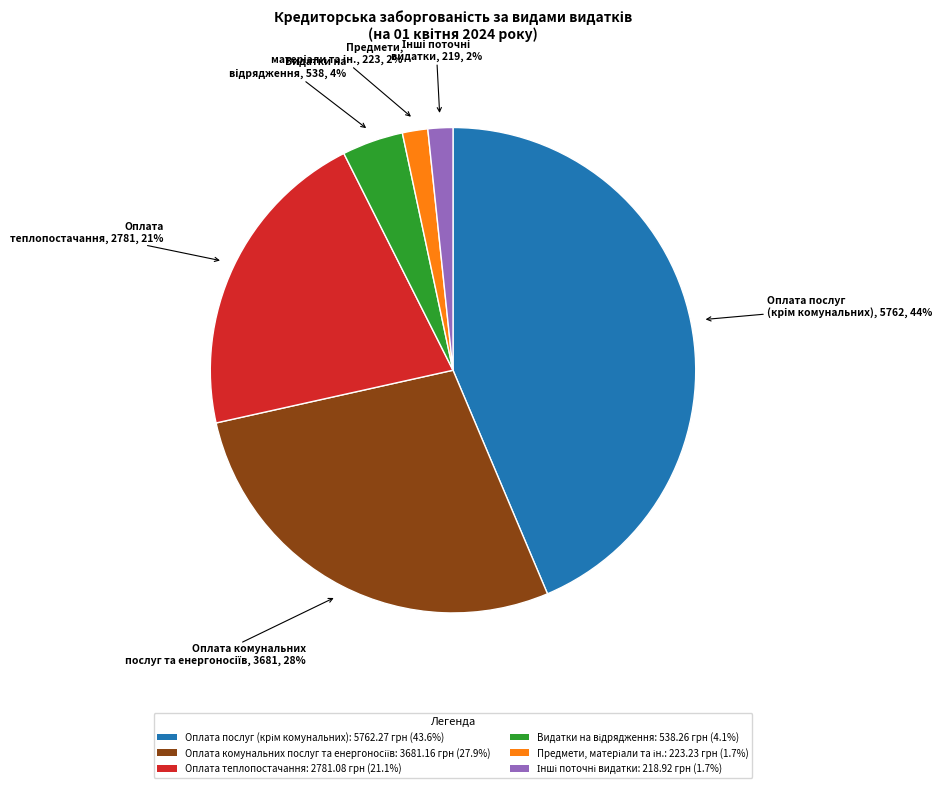

Does Оплата теплопостачання: 2781.08 грн (21.1%) account for over 50% of the chart?

No